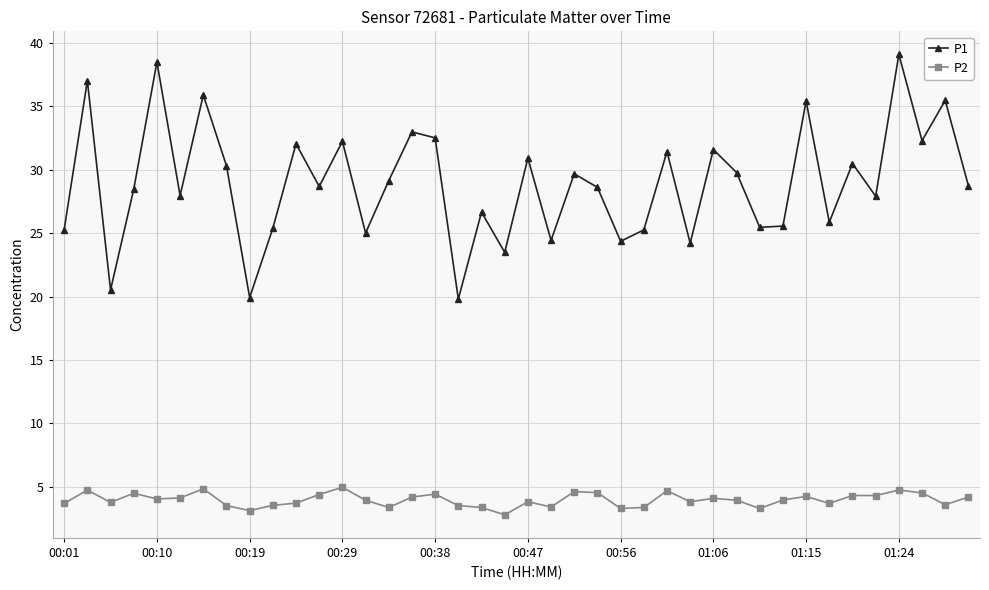

Does the chart display data point markers on the line(s)?

Yes